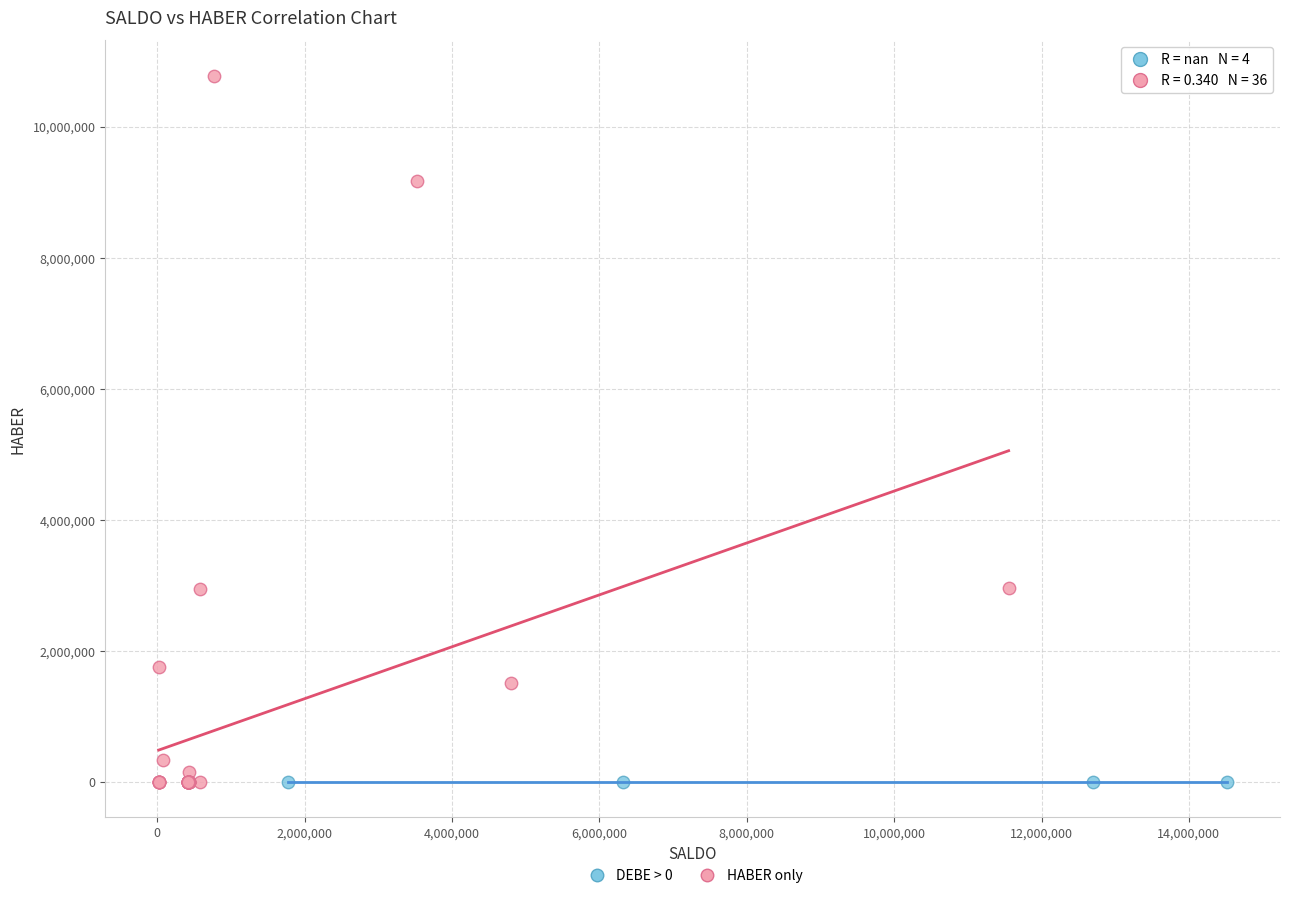

Which series contains the highest Y value?

HABER only